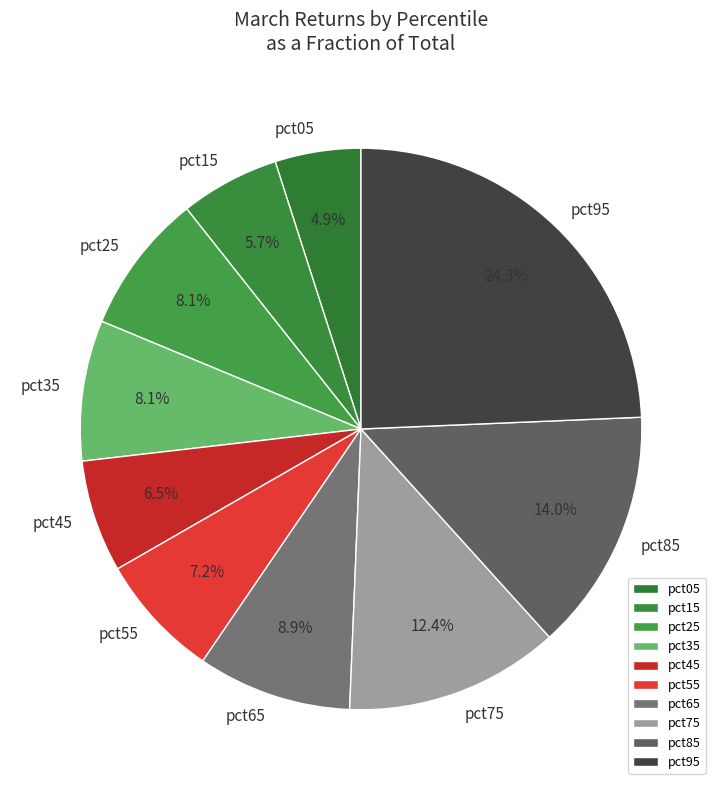

Which category has the smallest portion of the pie?

pct05